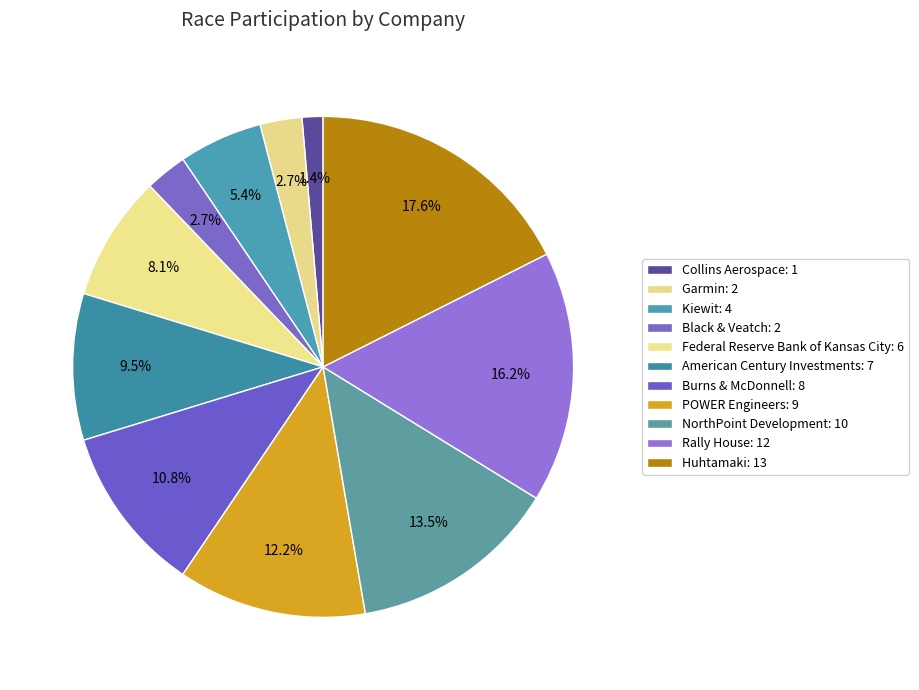

Is it true that Kiewit is 19% of the pie?

False